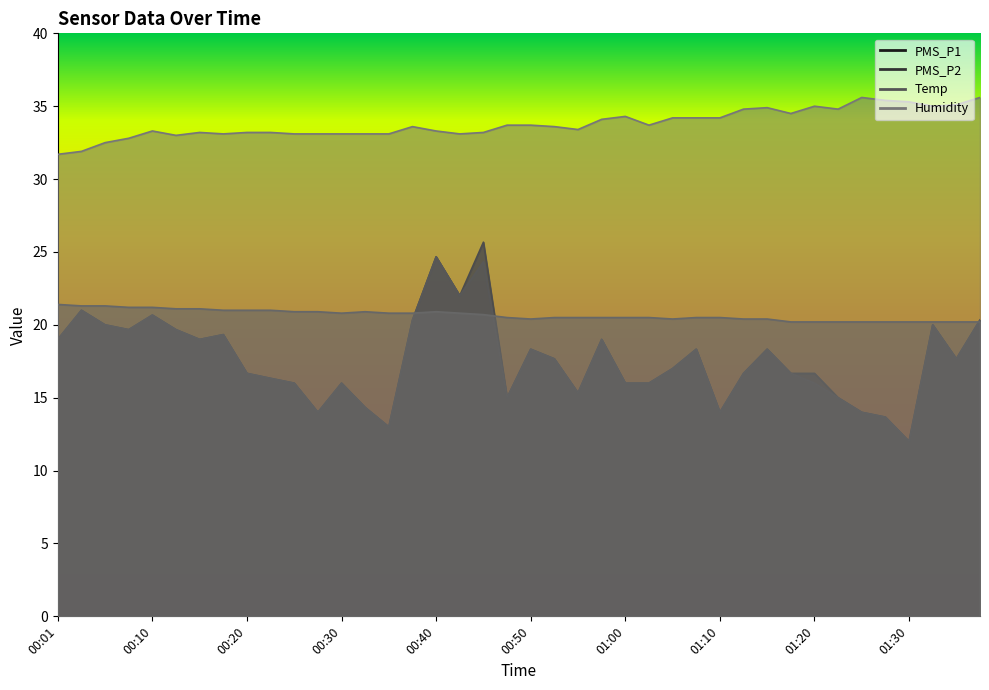

True or false: PMS_P2 and Humidity cross at least once.

False